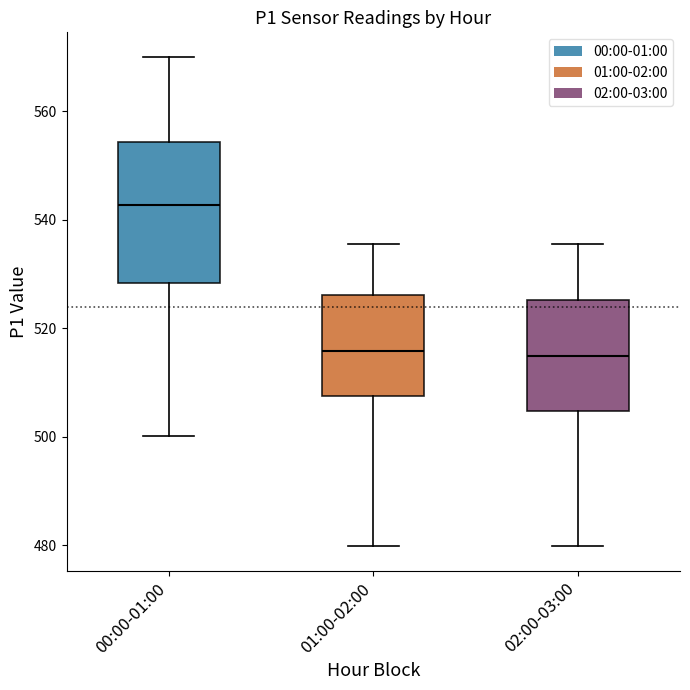

Reading left to right, transcribe this box plot: for each box, give where its median line is, the range the box spans, and where its two whiskers end, as read against the y-axis. The values are not printed on the chart, so give them approximately, as read against the axis.

00:00-01:00: median 542, box 528 to 554, whiskers 500 to 570
01:00-02:00: median 516, box 508 to 526, whiskers 480 to 536
02:00-03:00: median 516, box 504 to 526, whiskers 480 to 536